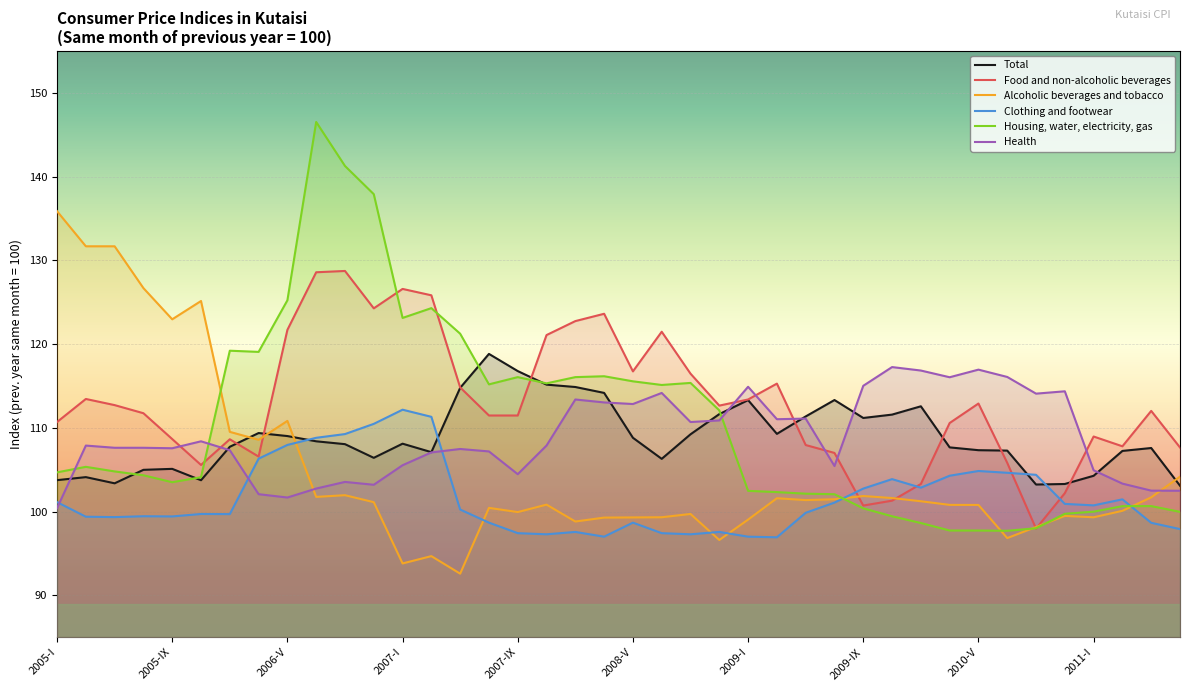

Reading left to right, what are all the values shown in this chart?

Total: 2005-I=103.8	2005-III=104.1	2005-V=103.4	2005-VII=105.0	2005-IX=105.1	2005-XI=103.7	2006-I=107.7	2006-III=109.4	2006-V=109.0	2006-VII=108.4	2006-IX=108.0	2006-XI=106.4	2007-I=108.1	2007-III=107.1	2007-V=114.8	2007-VII=118.8	2007-IX=116.8	2007-XI=115.2	2008-I=114.9	2008-III=114.2	2008-V=108.8	2008-VII=106.3	2008-IX=109.2	2008-XI=111.6	2009-I=113.3	2009-III=109.3	2009-V=111.4	2009-VII=113.3	2009-IX=111.2	2009-XI=111.6	2010-I=112.6	2010-III=107.7	2010-V=107.3	2010-VII=107.3	2010-IX=103.2	2010-XI=103.3	2011-I=104.3	2011-III=107.2	2011-V=107.6	2011-VII=103.1
Food and non-alcoholic beverages: 2005-I=110.7	2005-III=113.4	2005-V=112.7	2005-VII=111.7	2005-IX=108.7	2005-XI=105.6	2006-I=108.6	2006-III=106.6	2006-V=121.7	2006-VII=128.6	2006-IX=128.7	2006-XI=124.3	2007-I=126.6	2007-III=125.8	2007-V=114.8	2007-VII=111.5	2007-IX=111.5	2007-XI=121.1	2008-I=122.7	2008-III=123.6	2008-V=116.7	2008-VII=121.5	2008-IX=116.5	2008-XI=112.7	2009-I=113.4	2009-III=115.3	2009-V=107.9	2009-VII=107.0	2009-IX=100.7	2009-XI=101.3	2010-I=103.3	2010-III=110.6	2010-V=112.9	2010-VII=105.8	2010-IX=98.0	2010-XI=102.2	2011-I=109.0	2011-III=107.8	2011-V=112.0	2011-VII=107.7
Alcoholic beverages and tobacco: 2005-I=135.9	2005-III=131.7	2005-V=131.7	2005-VII=126.7	2005-IX=123.0	2005-XI=125.1	2006-I=109.5	2006-III=108.6	2006-V=110.8	2006-VII=101.8	2006-IX=102.0	2006-XI=101.1	2007-I=93.8	2007-III=94.7	2007-V=92.6	2007-VII=100.4	2007-IX=99.9	2007-XI=100.8	2008-I=98.8	2008-III=99.3	2008-V=99.3	2008-VII=99.3	2008-IX=99.7	2008-XI=96.6	2009-I=99.0	2009-III=101.6	2009-V=101.4	2009-VII=101.5	2009-IX=101.9	2009-XI=101.6	2010-I=101.2	2010-III=100.8	2010-V=100.8	2010-VII=96.8	2010-IX=98.2	2010-XI=99.5	2011-I=99.3	2011-III=100.1	2011-V=101.7	2011-VII=104.2
Clothing and footwear: 2005-I=101.1	2005-III=99.4	2005-V=99.3	2005-VII=99.4	2005-IX=99.4	2005-XI=99.7	2006-I=99.7	2006-III=106.3	2006-V=108.0	2006-VII=108.8	2006-IX=109.3	2006-XI=110.5	2007-I=112.2	2007-III=111.3	2007-V=100.2	2007-VII=98.7	2007-IX=97.4	2007-XI=97.3	2008-I=97.6	2008-III=97.0	2008-V=98.7	2008-VII=97.4	2008-IX=97.3	2008-XI=97.6	2009-I=97.0	2009-III=96.9	2009-V=99.9	2009-VII=101.1	2009-IX=102.7	2009-XI=103.9	2010-I=102.9	2010-III=104.3	2010-V=104.8	2010-VII=104.6	2010-IX=104.4	2010-XI=100.9	2011-I=100.7	2011-III=101.5	2011-V=98.7	2011-VII=97.9
Housing, water, electricity, gas: 2005-I=104.7	2005-III=105.3	2005-V=104.8	2005-VII=104.3	2005-IX=103.5	2005-XI=104.1	2006-I=119.2	2006-III=119.1	2006-V=125.2	2006-VII=146.5	2006-IX=141.3	2006-XI=137.9	2007-I=123.1	2007-III=124.3	2007-V=121.2	2007-VII=115.2	2007-IX=116.1	2007-XI=115.3	2008-I=116.1	2008-III=116.2	2008-V=115.6	2008-VII=115.1	2008-IX=115.4	2008-XI=112.1	2009-I=102.5	2009-III=102.3	2009-V=102.1	2009-VII=102.1	2009-IX=100.4	2009-XI=99.4	2010-I=98.6	2010-III=97.7	2010-V=97.7	2010-VII=97.7	2010-IX=98.0	2010-XI=99.7	2011-I=100.0	2011-III=100.6	2011-V=100.7	2011-VII=100.0
Health: 2005-I=100.4	2005-III=107.9	2005-V=107.6	2005-VII=107.6	2005-IX=107.6	2005-XI=108.4	2006-I=107.3	2006-III=102.1	2006-V=101.7	2006-VII=102.7	2006-IX=103.5	2006-XI=103.2	2007-I=105.5	2007-III=107.1	2007-V=107.5	2007-VII=107.2	2007-IX=104.5	2007-XI=107.9	2008-I=113.4	2008-III=113.0	2008-V=112.8	2008-VII=114.2	2008-IX=110.7	2008-XI=110.9	2009-I=114.9	2009-III=111.0	2009-V=111.1	2009-VII=105.4	2009-IX=115.0	2009-XI=117.3	2010-I=116.8	2010-III=116.0	2010-V=116.9	2010-VII=116.1	2010-IX=114.1	2010-XI=114.4	2011-I=104.9	2011-III=103.3	2011-V=102.5	2011-VII=102.5